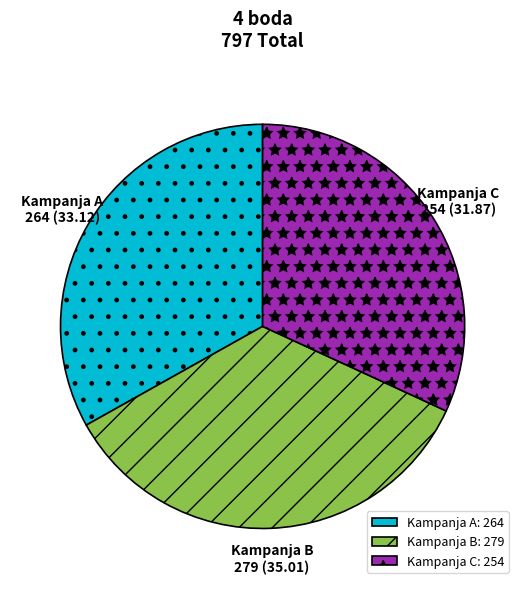

Combined, do Kampanja C and Kampanja A account for over 50%?

Yes